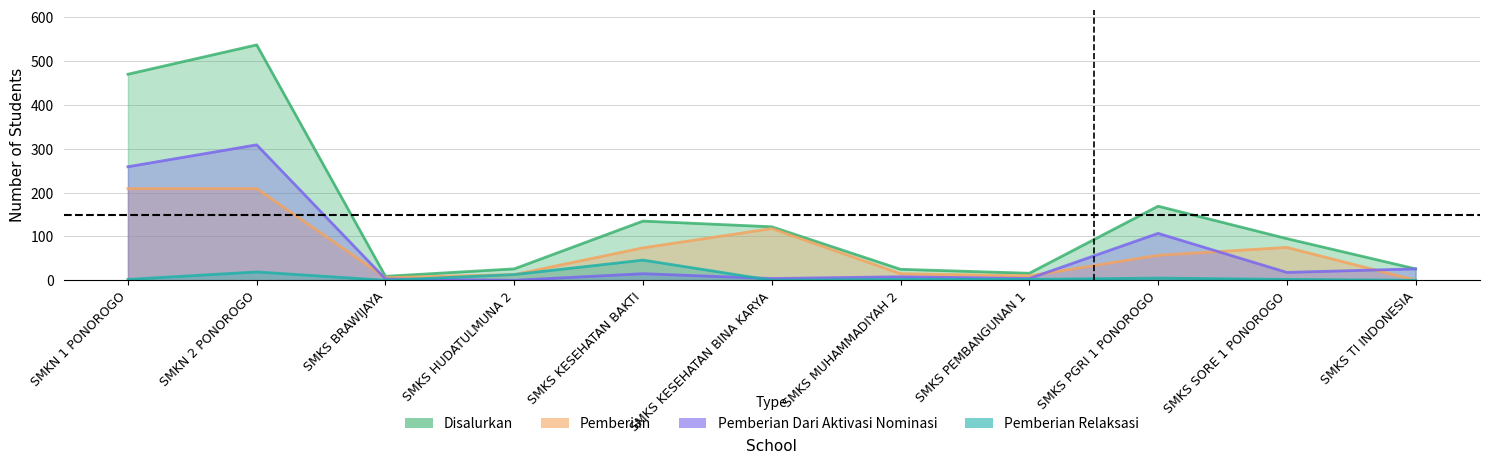

The Pemberian Relaksasi series shows 1 at SMKN 1 PONOROGO. True or false?

False